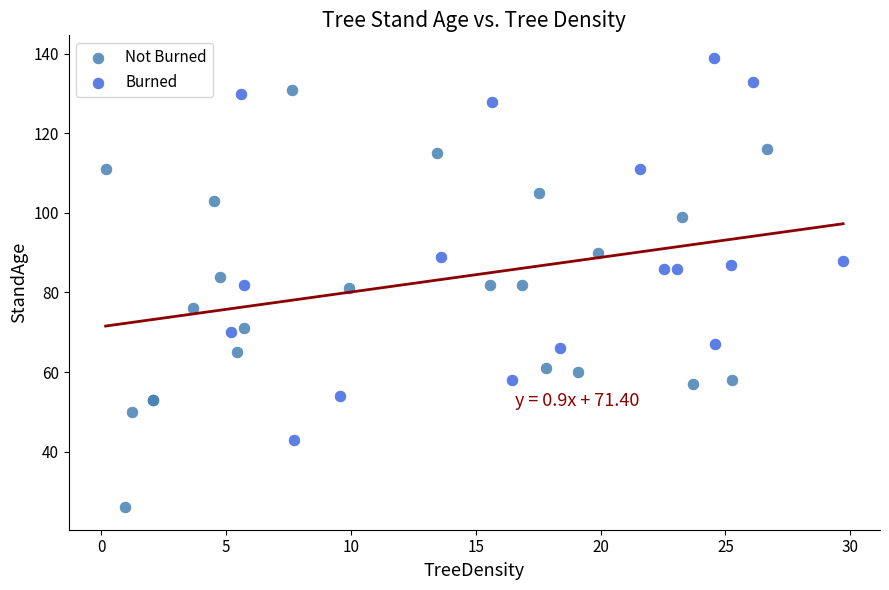

Which series reaches the maximum Y coordinate?

Burned